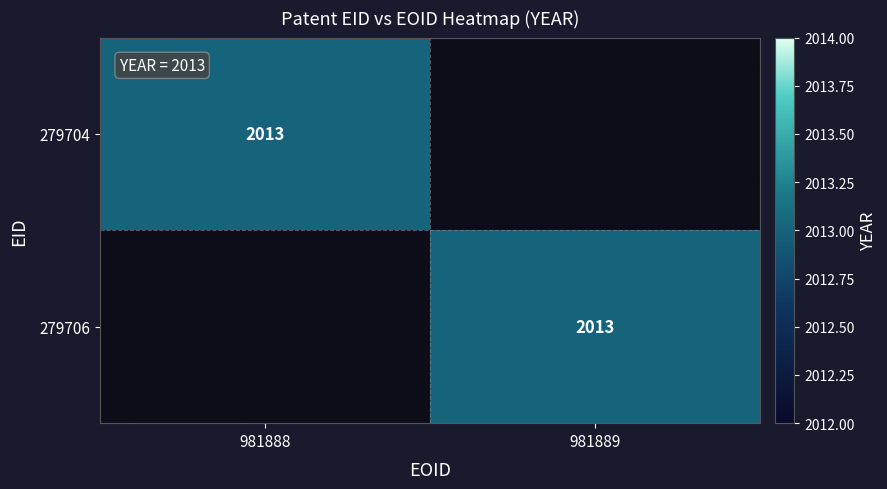

The value of 279706 at 981889 is 2013. True or false?

True